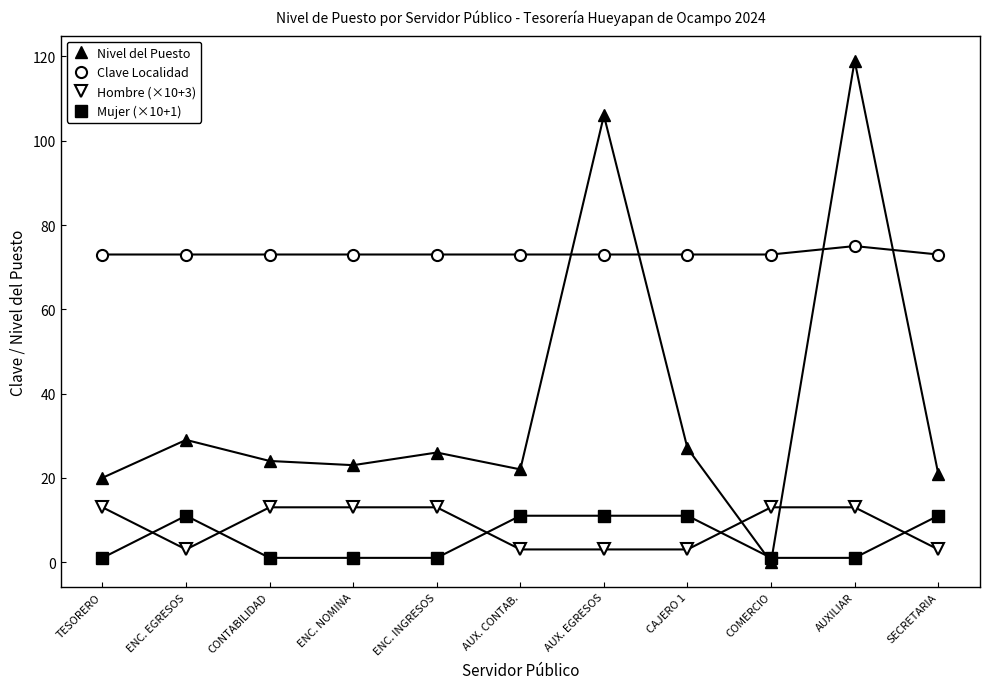

What is the greatest value displayed?

119